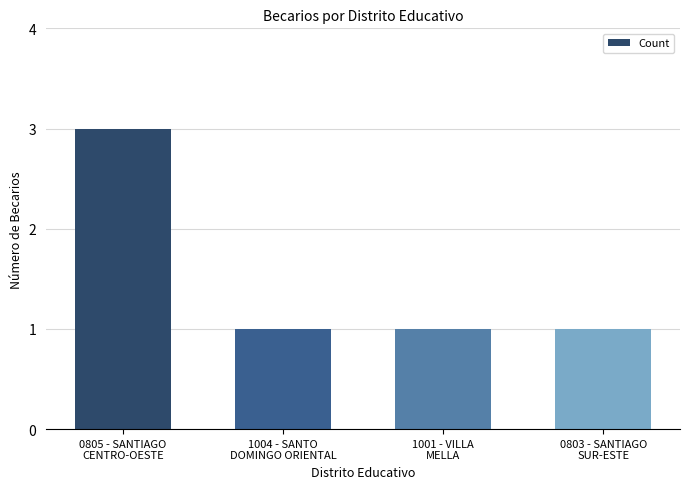

What is the maximum value shown in the chart?

3